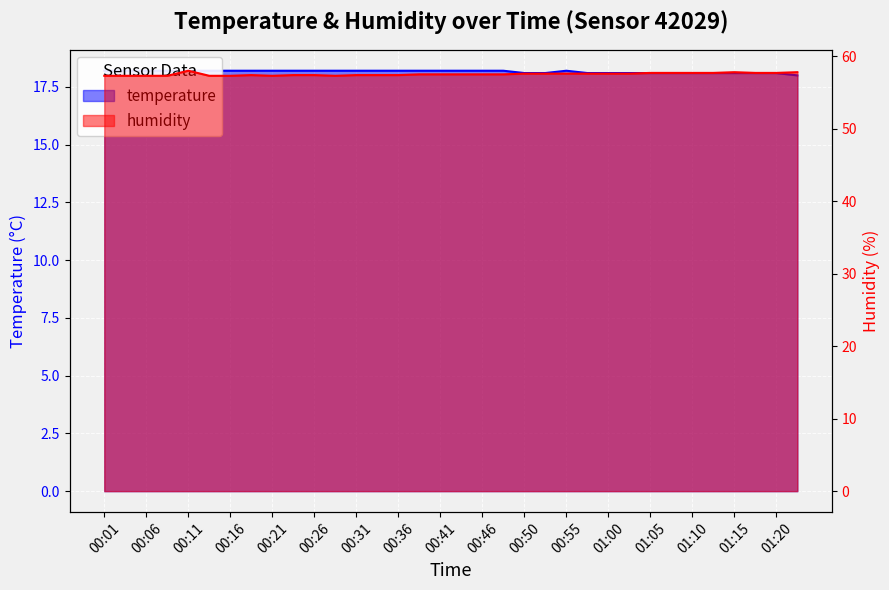

True or false: temperature and humidity intersect in this chart.

False